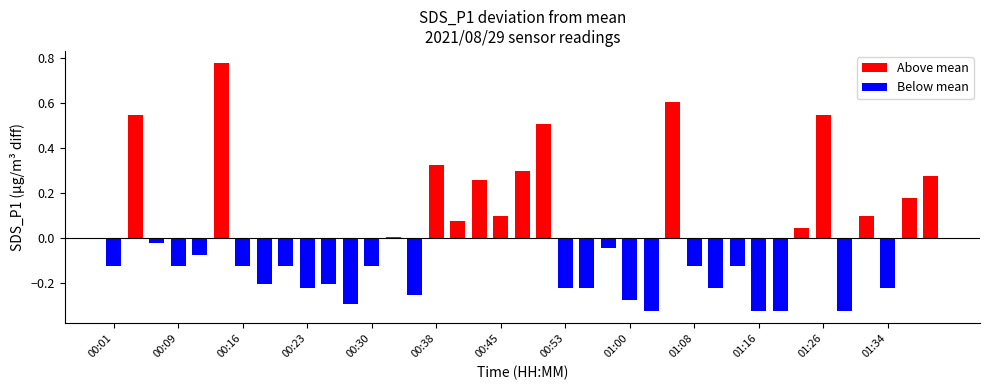

What is the value of the 27th bar from the left?

0.6